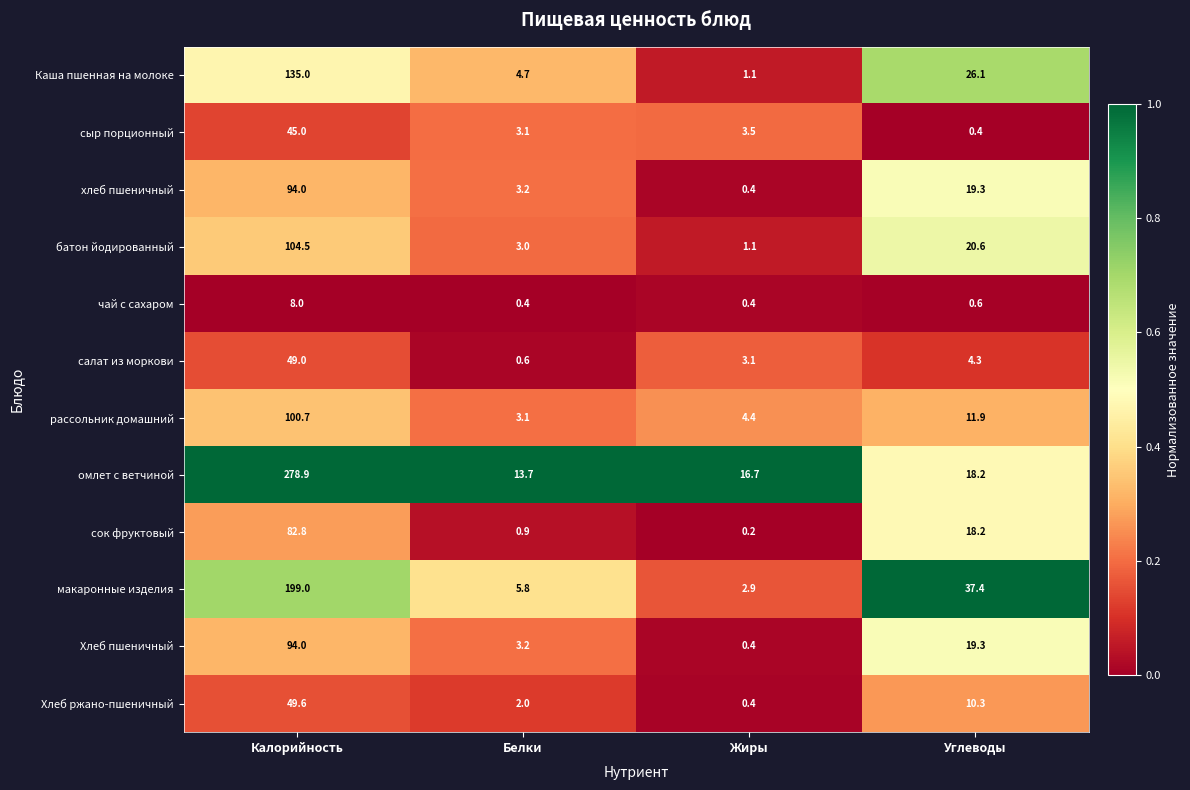

Which category has the highest value in the макаронные изделия series?

Калорийность